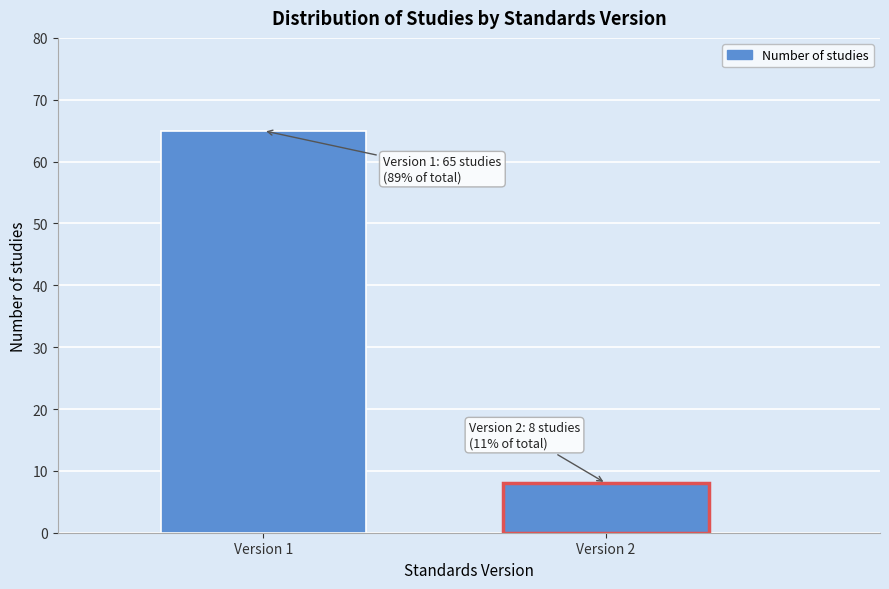

Reading left to right, extract all data points from this chart.

Version 1=65	Version 2=8